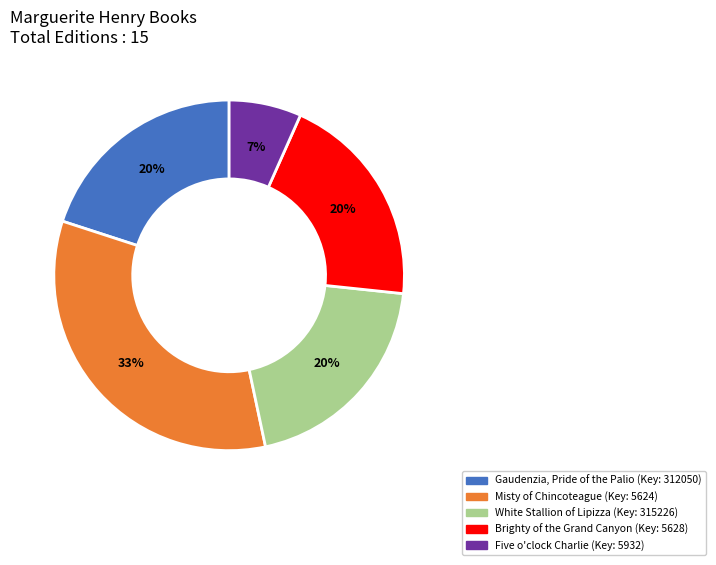

What percentage is the Five o'clock Charlie slice, to the nearest percent?

7%